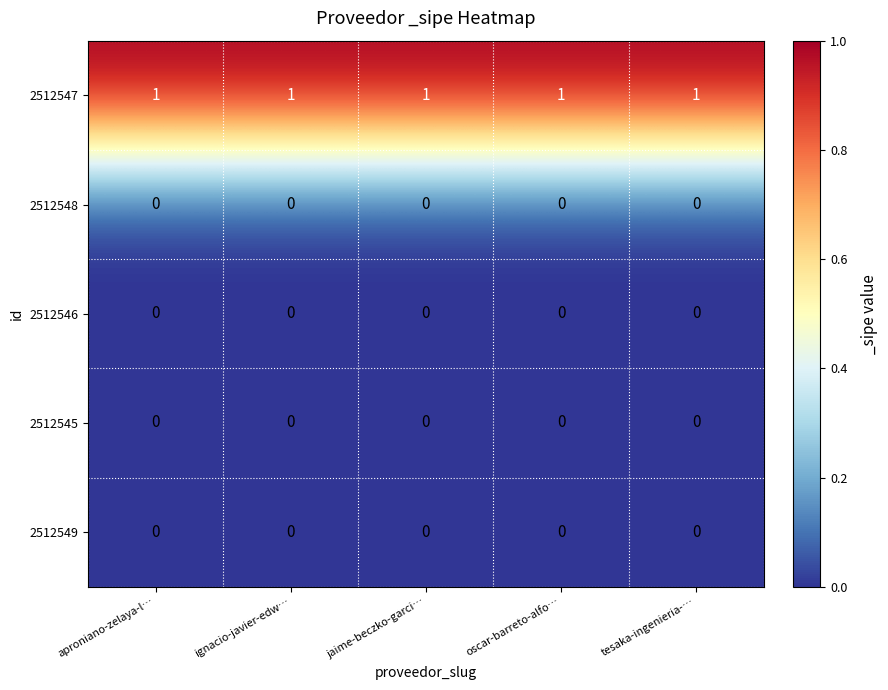

How many data points does each series have?

5